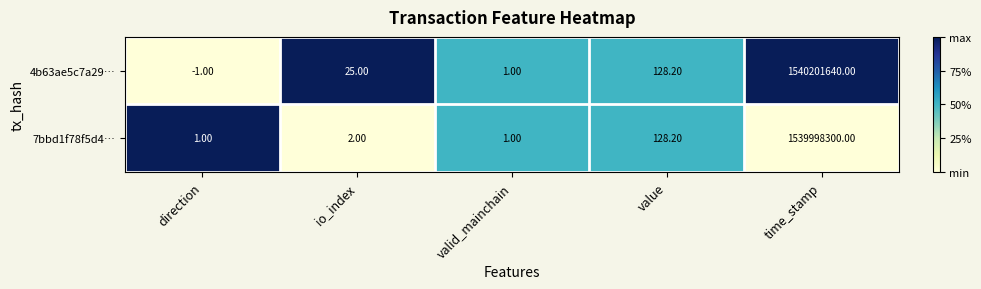

What is the difference between the second highest and minimum values in the 7bbd1f78f5d4… series?

127.2